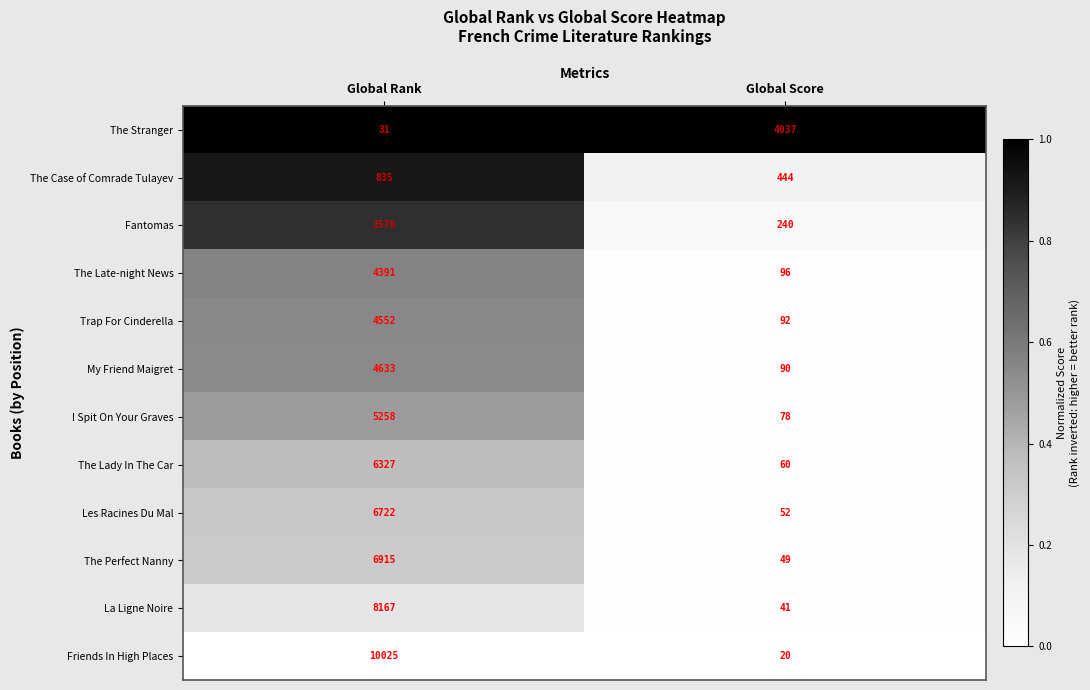

At Global Score, list the series in order from largest to smallest.

The Stranger, The Case of Comrade Tulayev, Fantomas, The Late-night News, Trap For Cinderella, My Friend Maigret, I Spit On Your Graves, The Lady In The Car, Les Racines Du Mal, The Perfect Nanny, La Ligne Noire, Friends In High Places